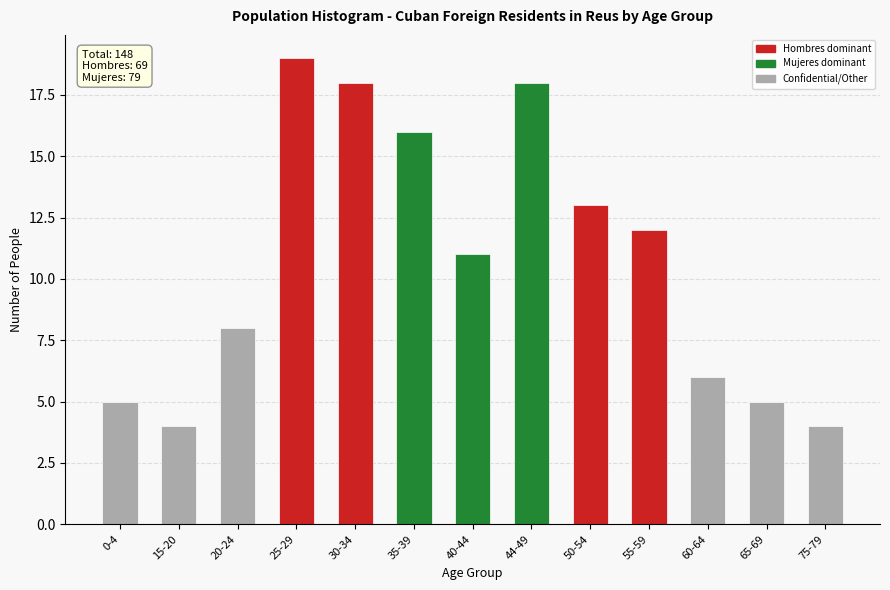

Reading left to right, what are all the values shown in this chart?

0-4=5	15-20=4	20-24=8	25-29=19	30-34=18	35-39=16	40-44=11	44-49=18	50-54=13	55-59=12	60-64=6	65-69=5	75-79=4